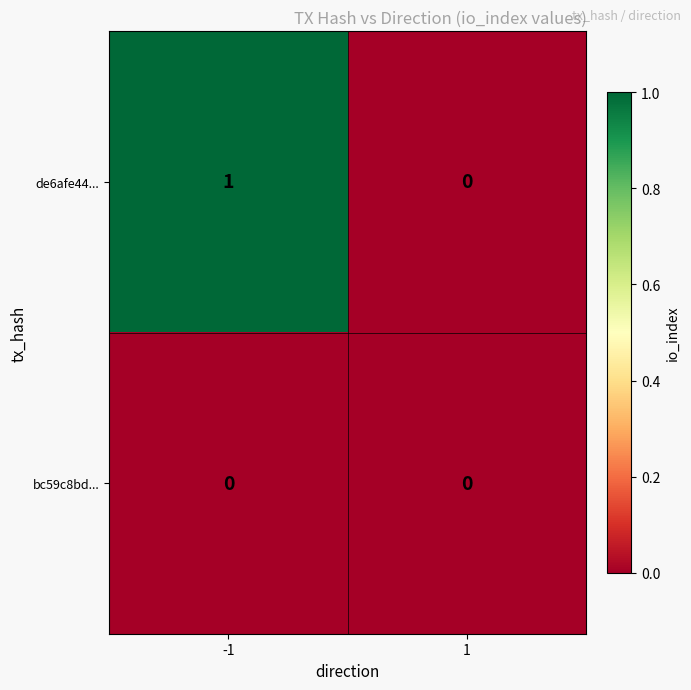

What is the total value across all series at -1?

1